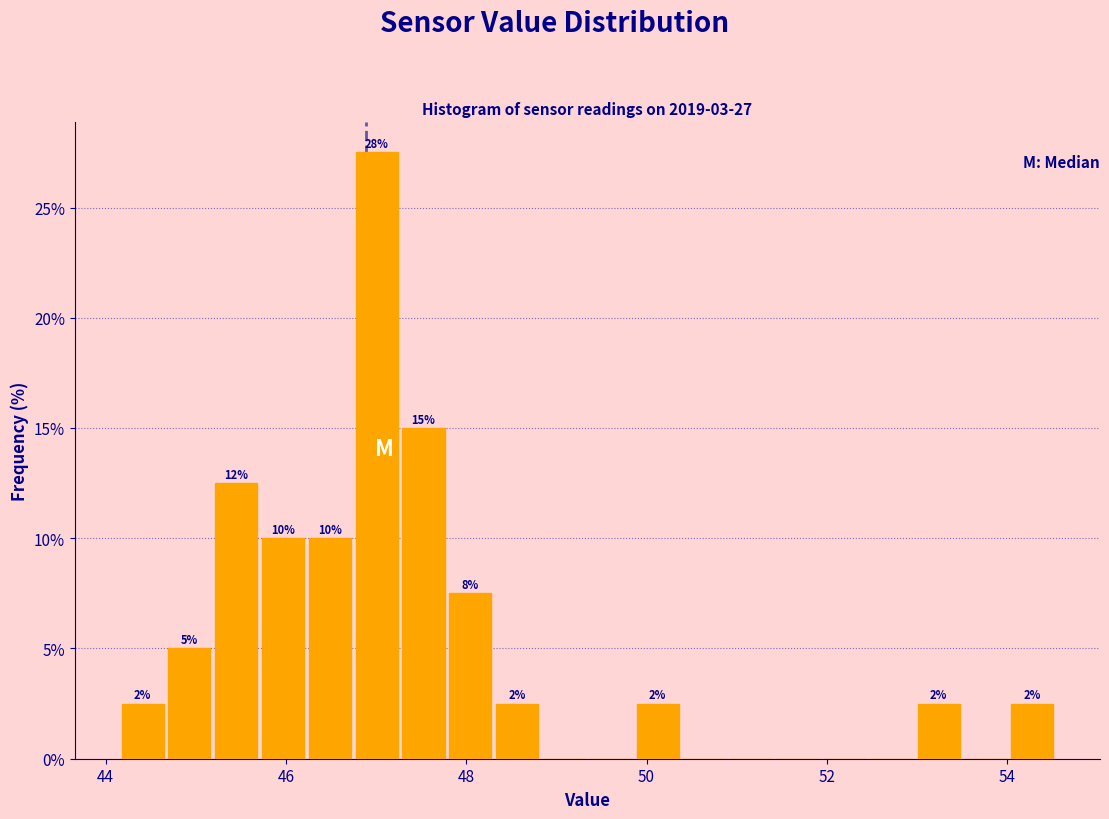

Read against the x-axis, roughly where is the centre of the tallest bar?

47.0